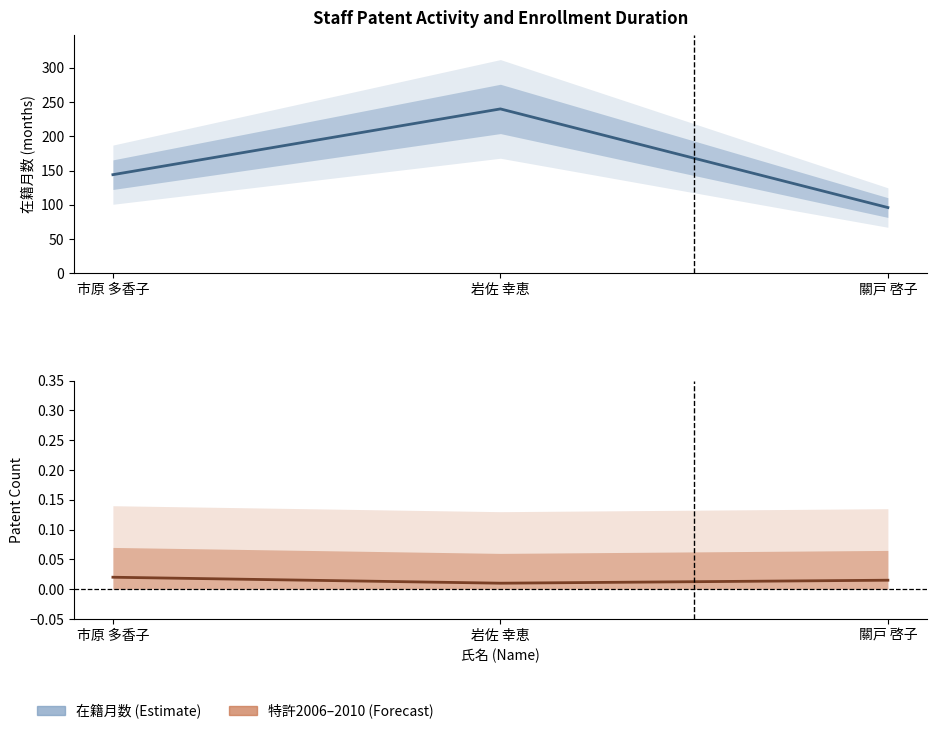

True or false: 特許(2006–2010平均) has a value of 0.0 at 岩佐 幸恵.

False